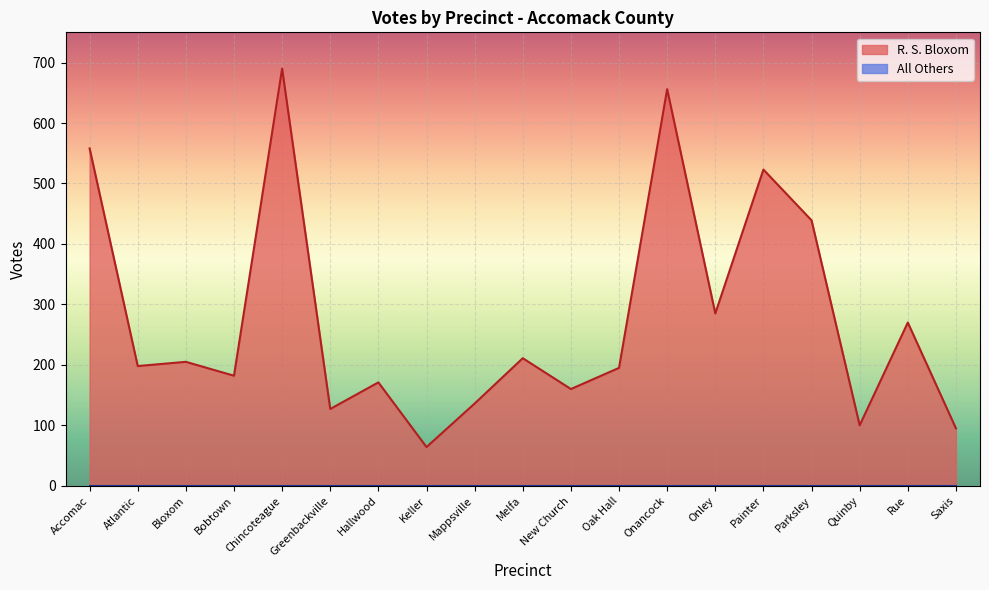

What is the average value?

277